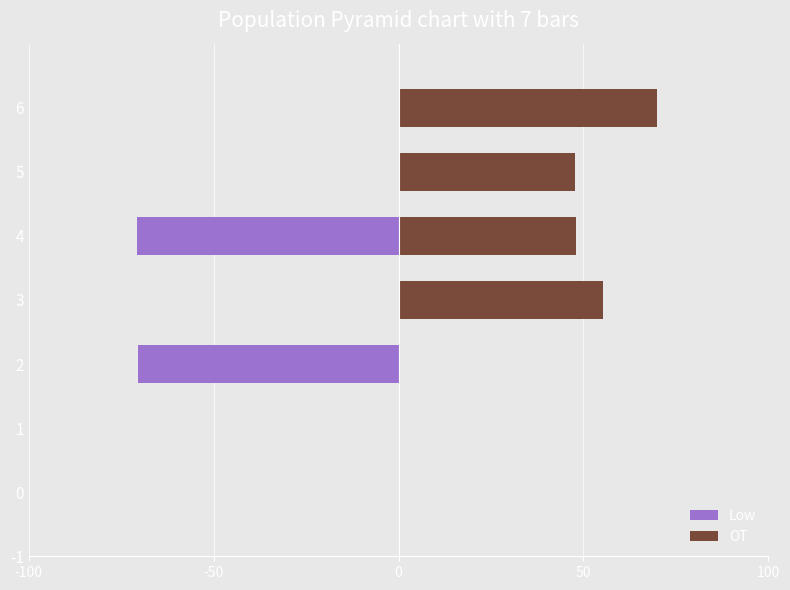

Reading right to left, list all the values displayed in this chart.

Low: 0.0	0.0	-70.8	0.0	-70.5	0.0	0.0
OT: 69.9	47.8	47.9	55.3	0.0	0.0	0.0